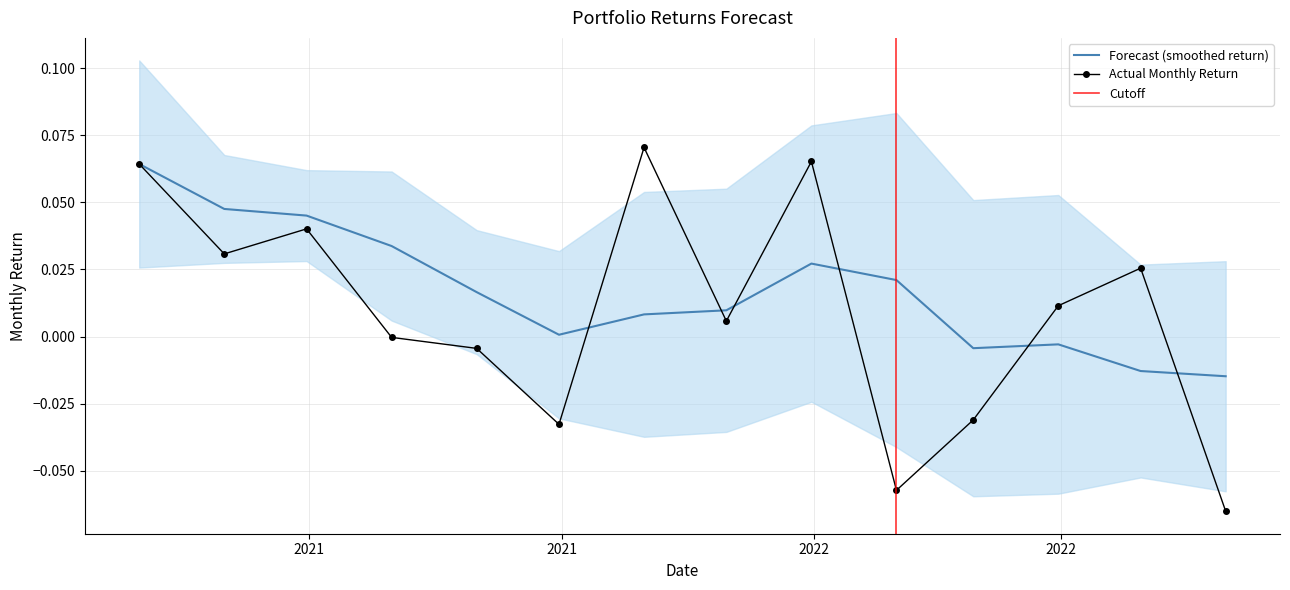

Reading right to left, what are all the values shown in this chart?

-0.1	0.0	0.0	-0.0	-0.1	0.1	0.0	0.1	-0.0	-0.0	-0.0	0.0	0.0	0.1